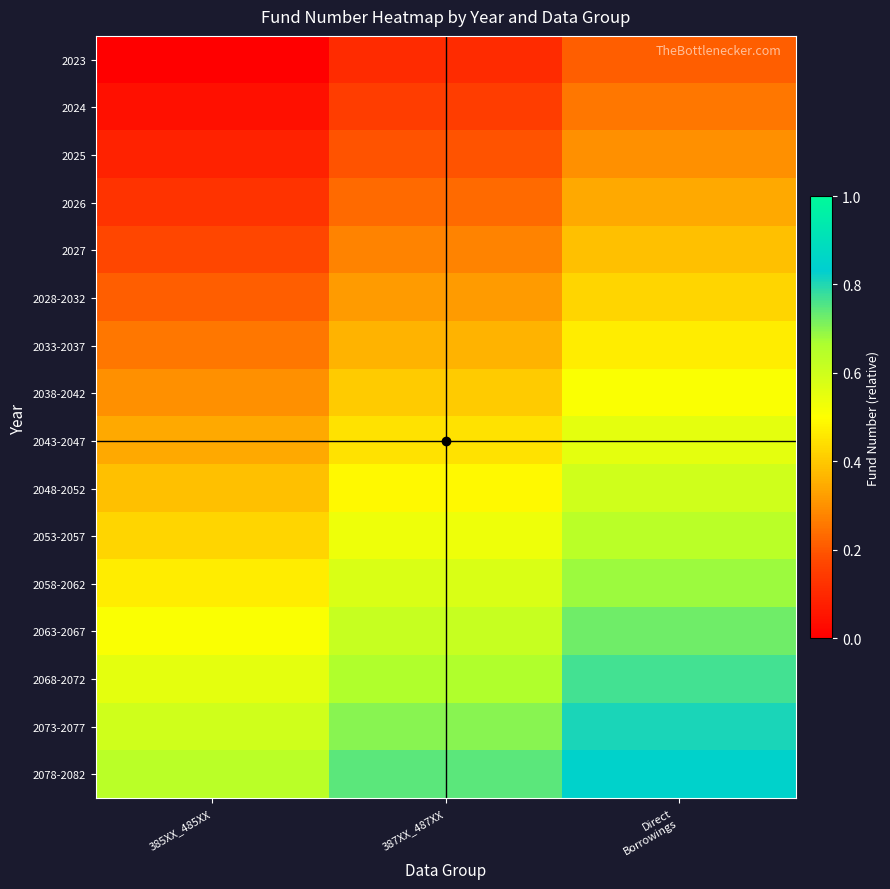

How many data points does each series have?

3